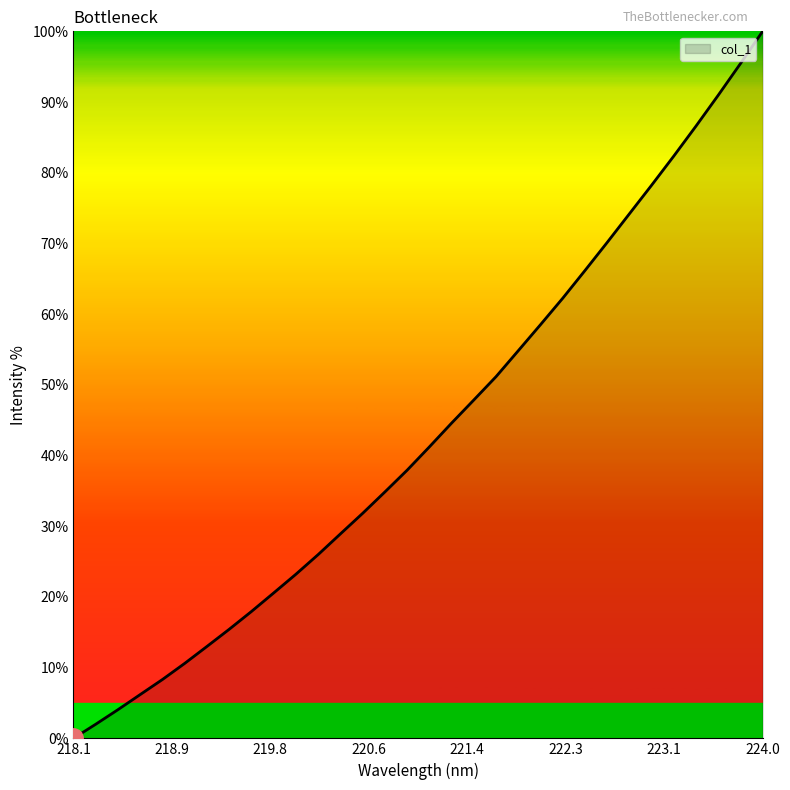

What is the difference between the maximum and minimum values?

100.0